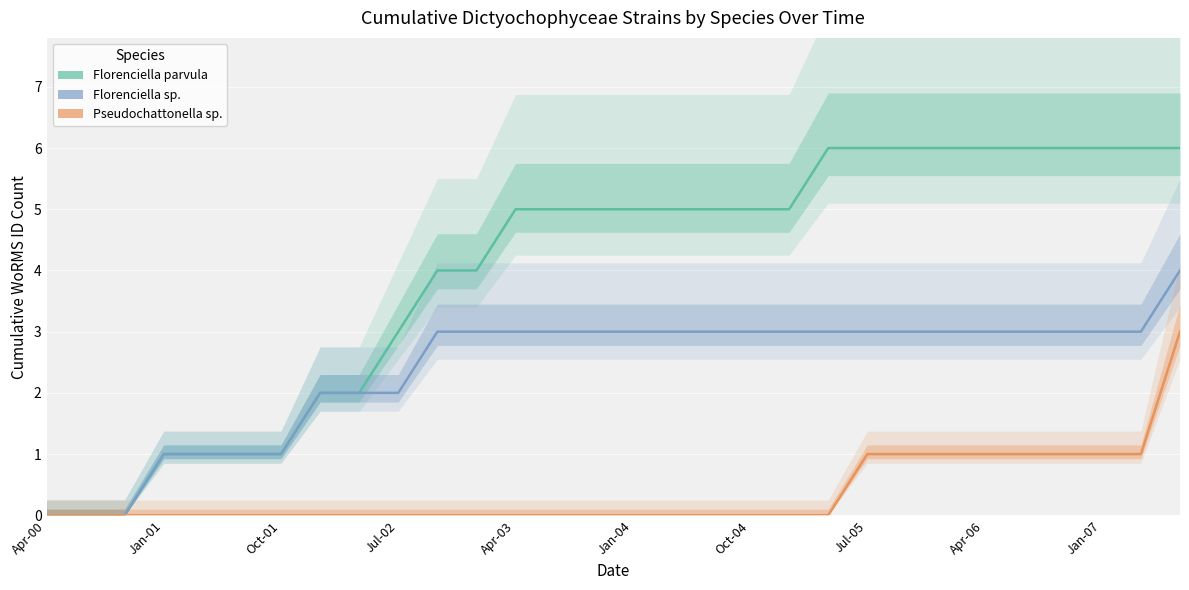

Which has a higher value, Jul-02 or Jul-05?

Jul-05